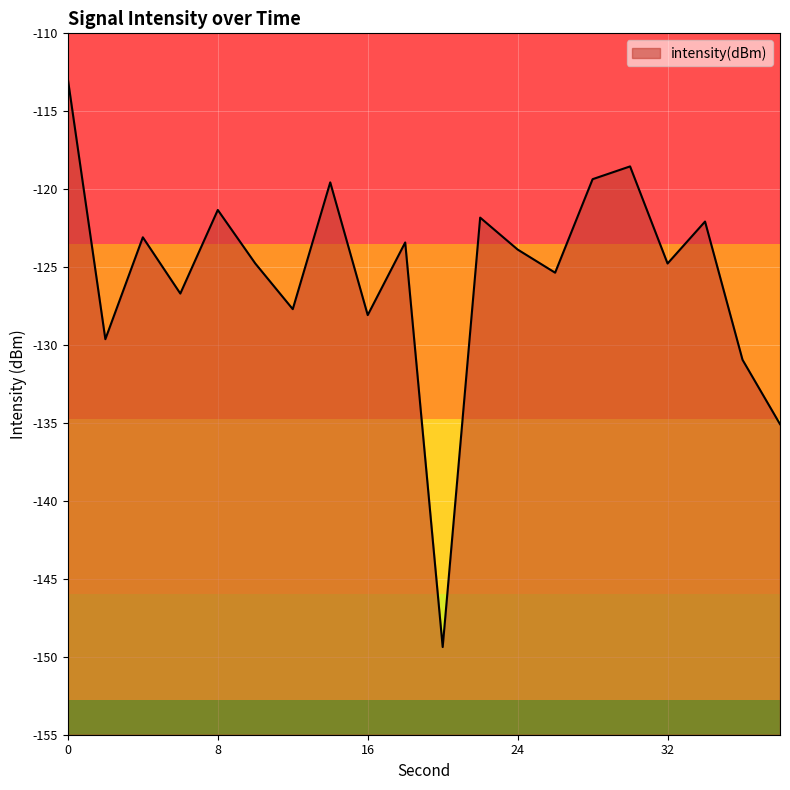

What is the minimum value shown in the chart?

-149.4